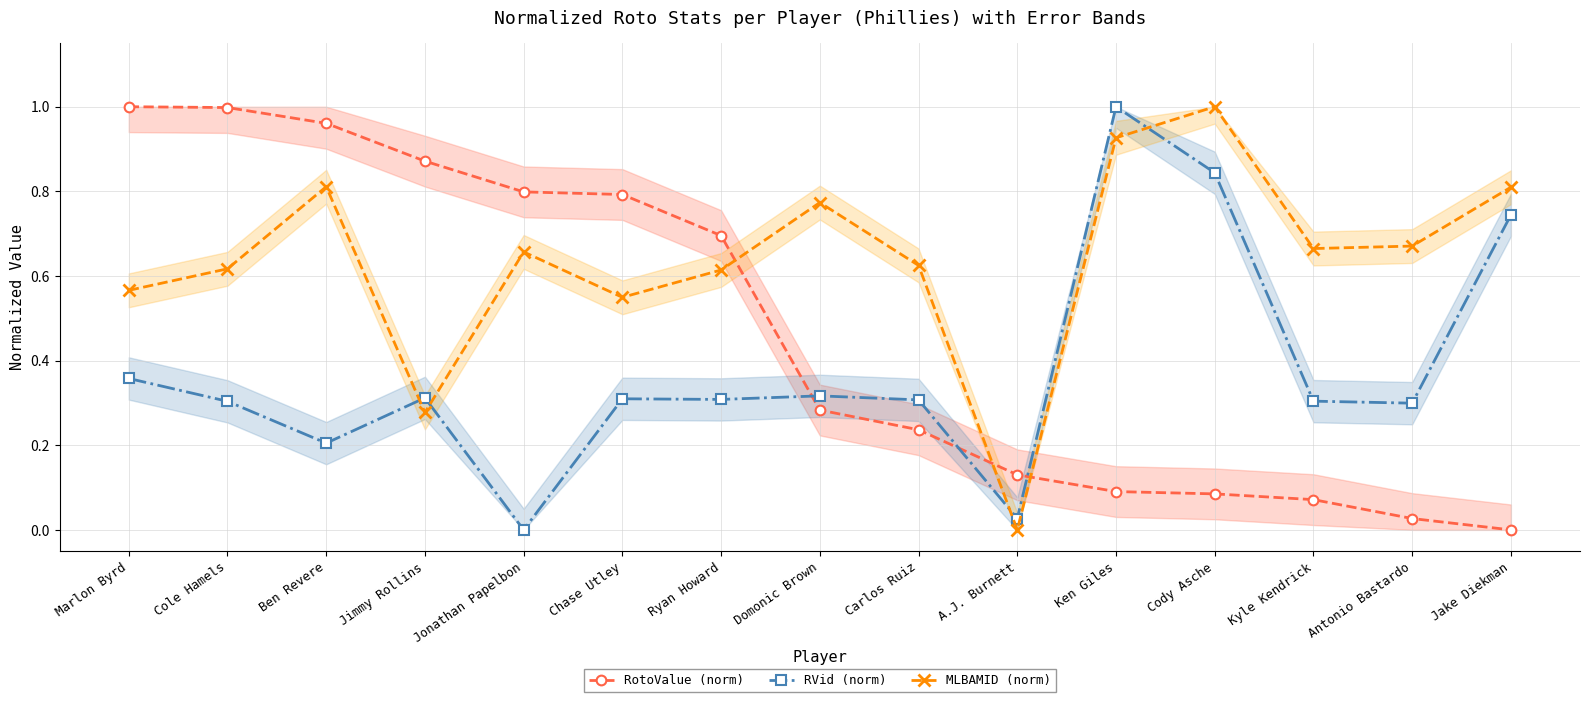

Is it true that RotoValue (norm) equals 0.2 at Marlon Byrd?

False